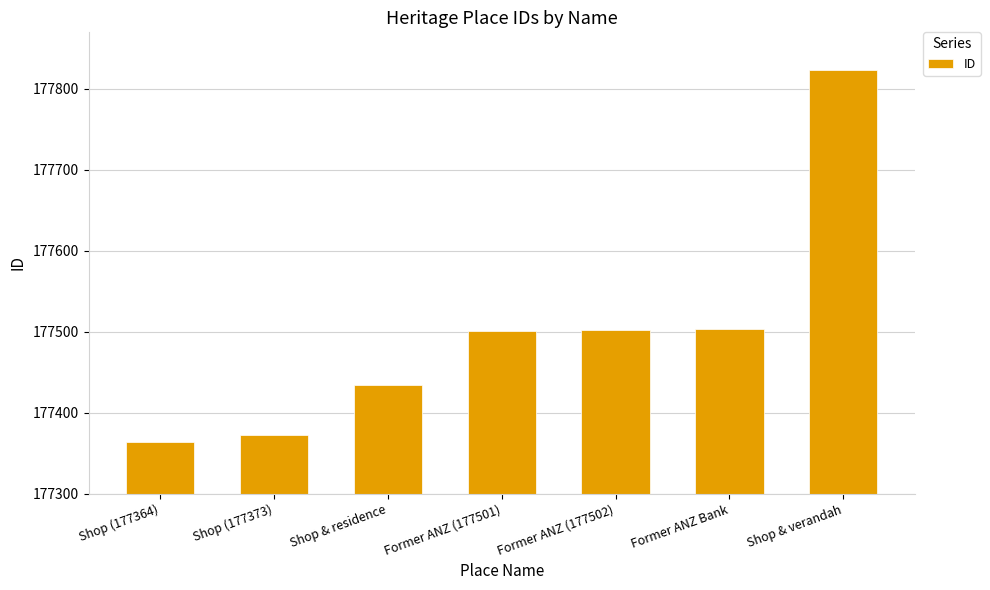

What value does the data have at Former ANZ Bank, to the nearest 10?

177500